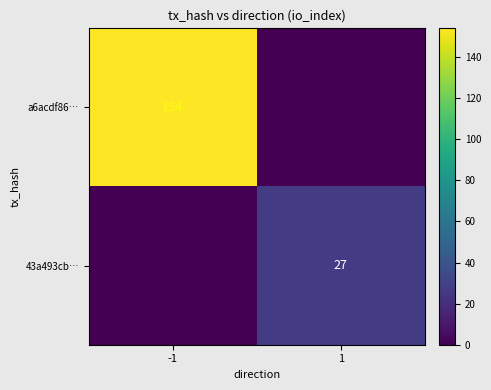

The 43a493cb… series shows 35 at 1. True or false?

False